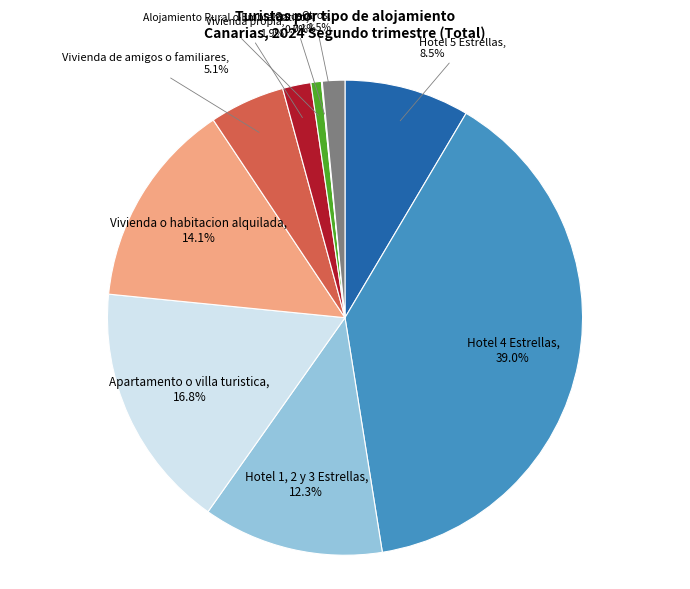

To the nearest percent, what portion does Hotel 4 Estrellas represent?

39%